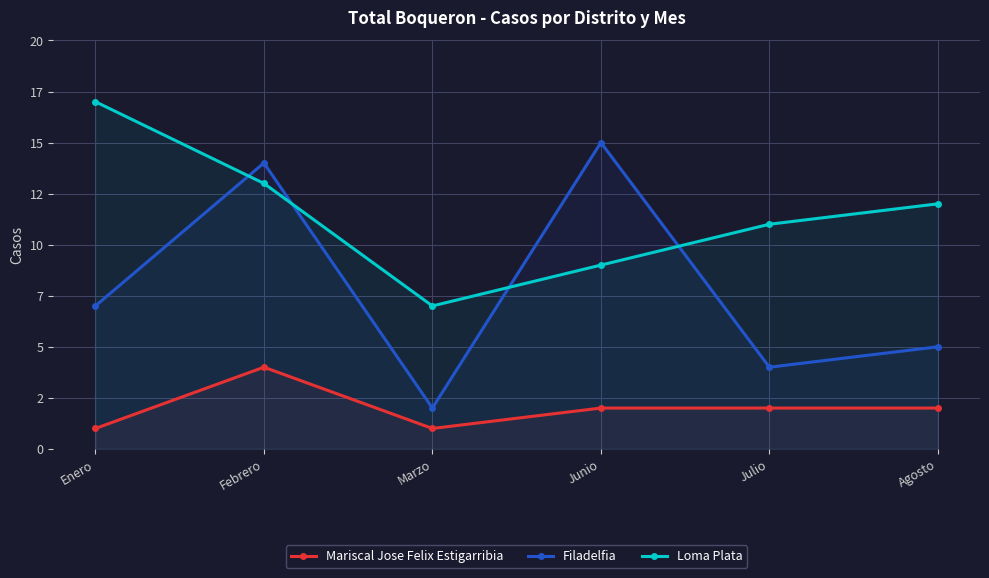

True or false: Loma Plata and Mariscal Jose Felix Estigarribia cross at least once.

False